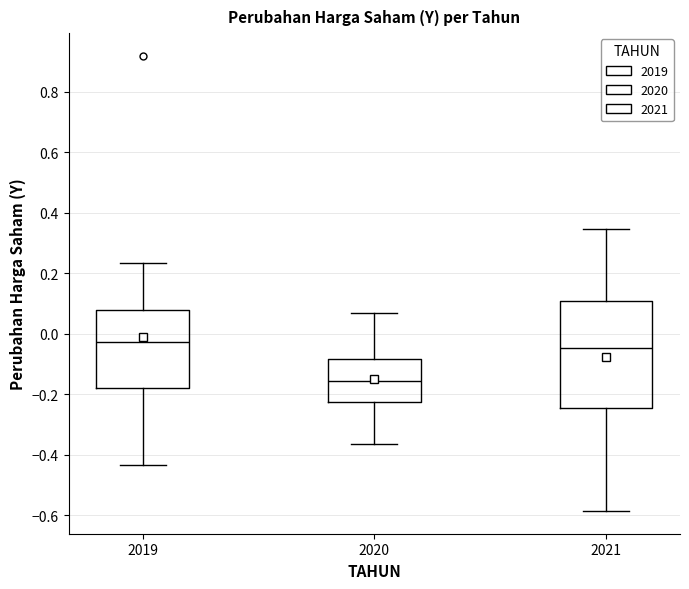

Which box has the highest median line?

2019